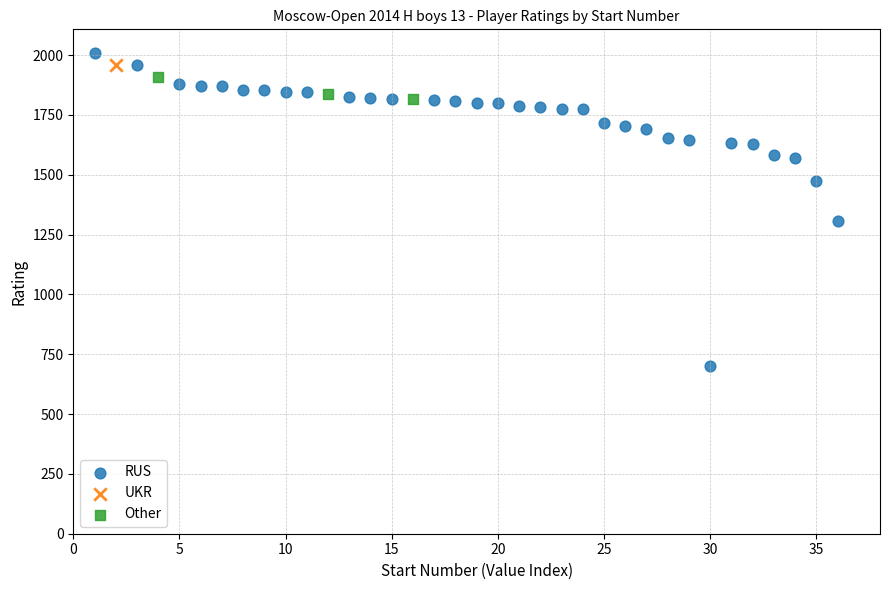

What are all the series names shown in the legend?

RUS, UKR, Other